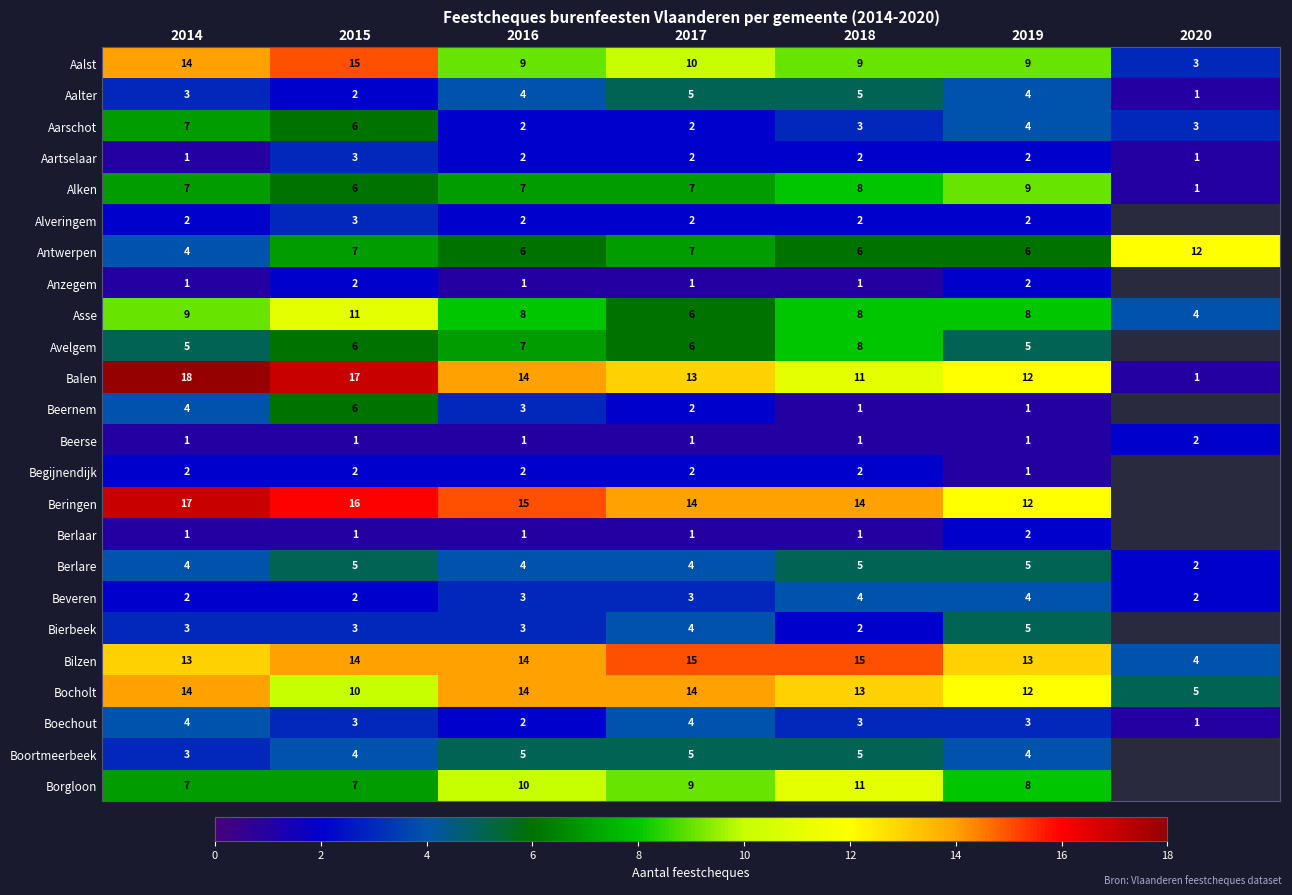

What is the difference between the Balen values at 2014 and 2016?

4